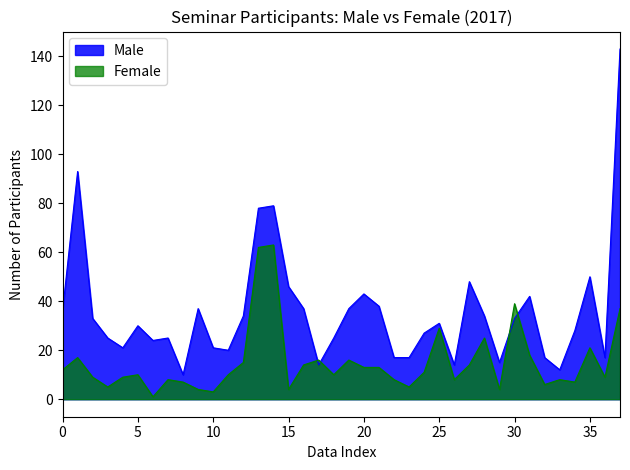

What is the maximum value for Male?

143